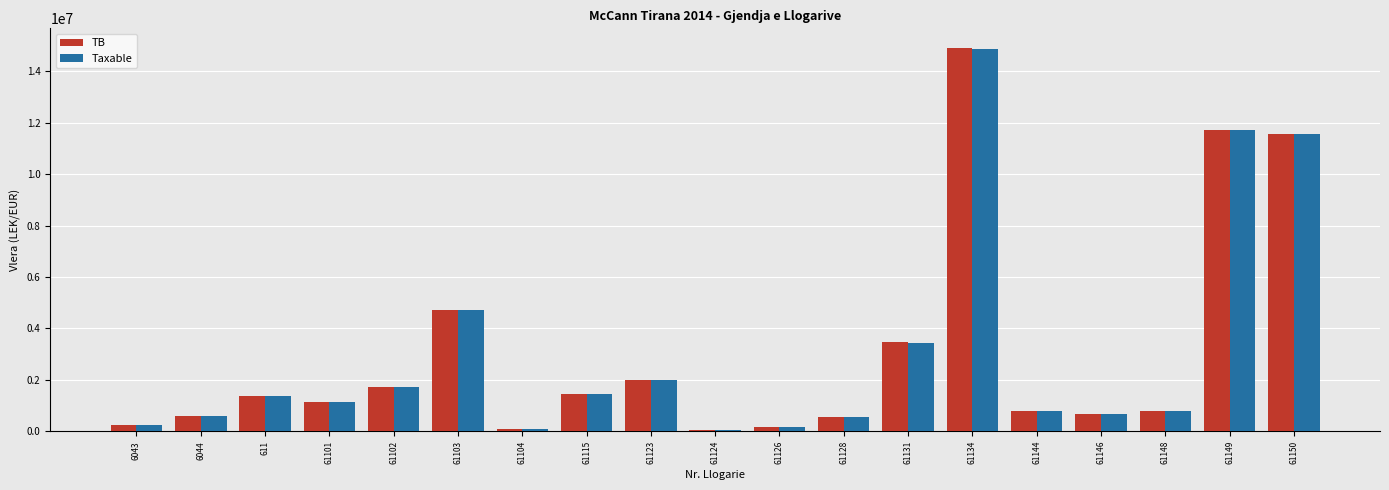

Where is TB nearest to the value 7496485?

61103